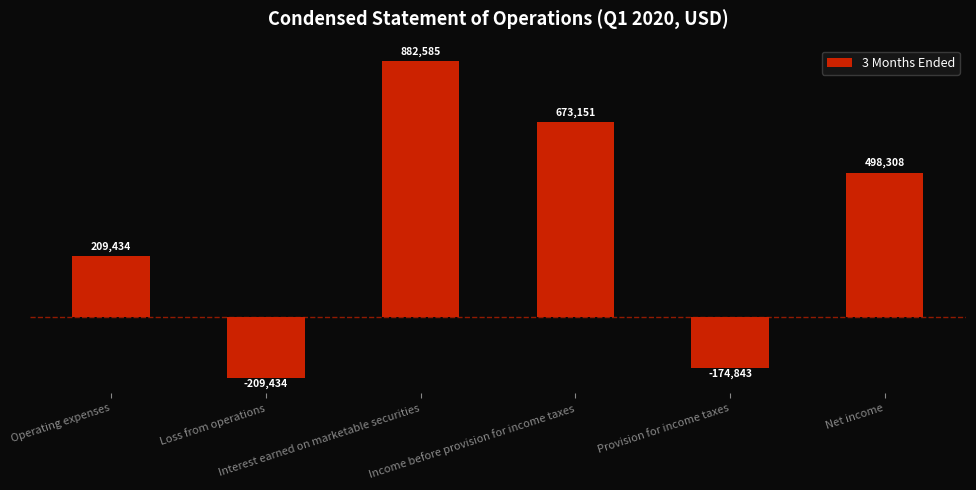

True or false: the data shows 764718 at Net income.

False